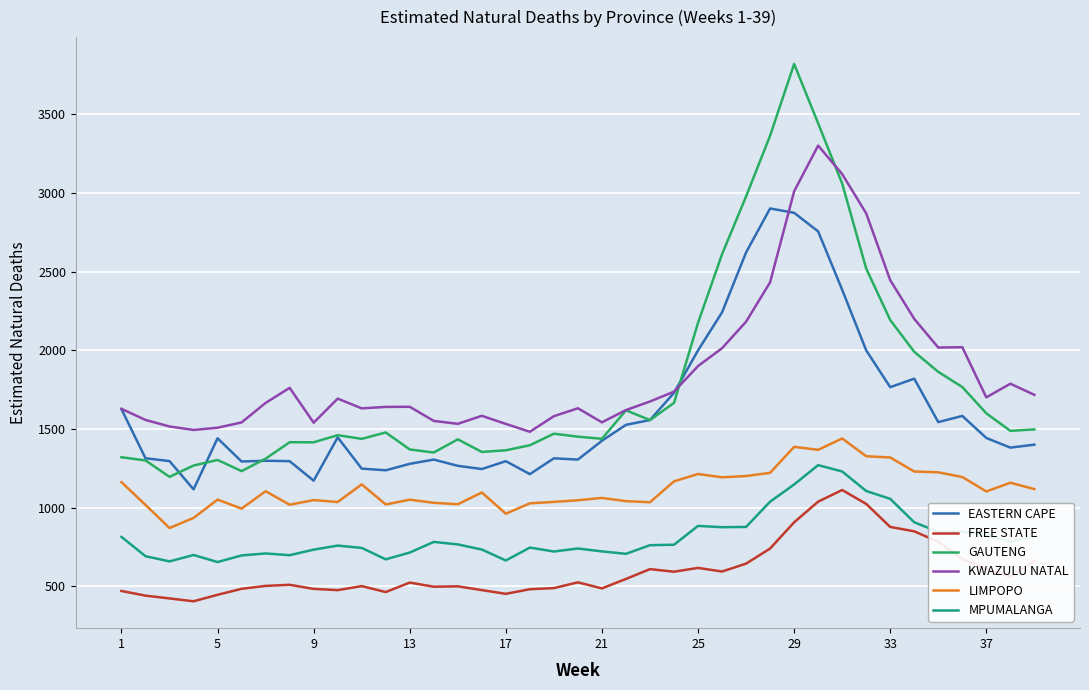

Rank the series by their maximum value, from lowest to highest.

FREE STATE, MPUMALANGA, LIMPOPO, EASTERN CAPE, KWAZULU NATAL, GAUTENG